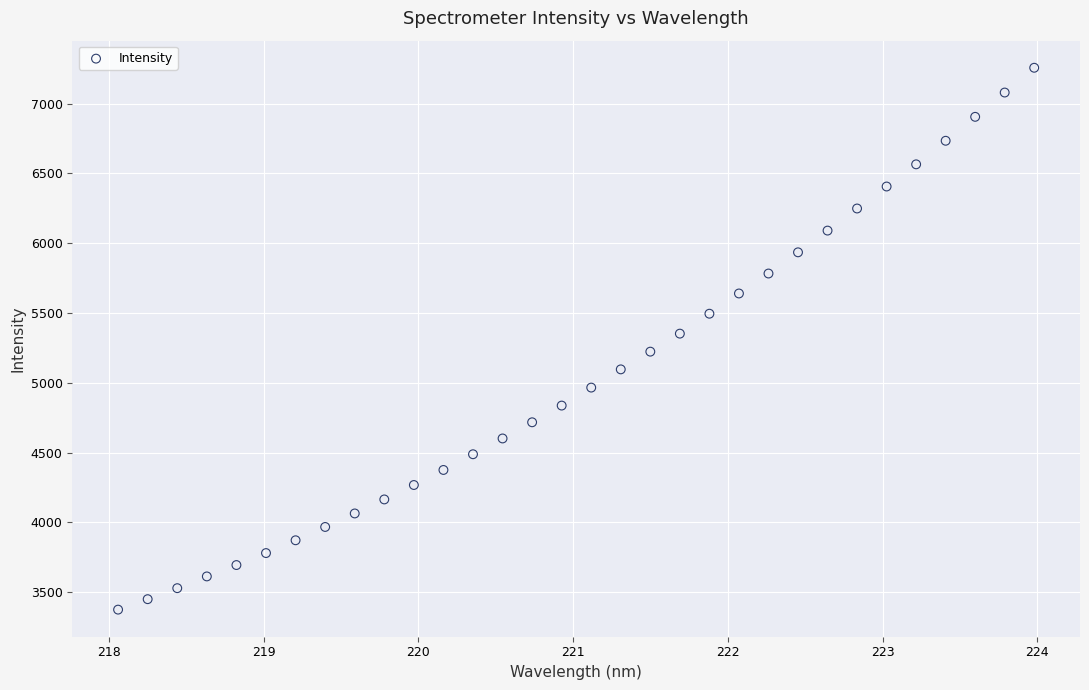

What is the range of X values (max minus min)?

5.9